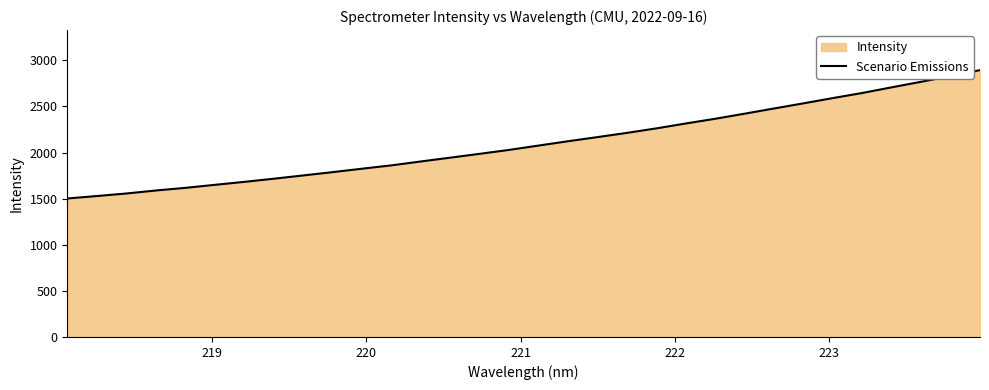

What is the difference between the maximum and minimum values?

1392.5